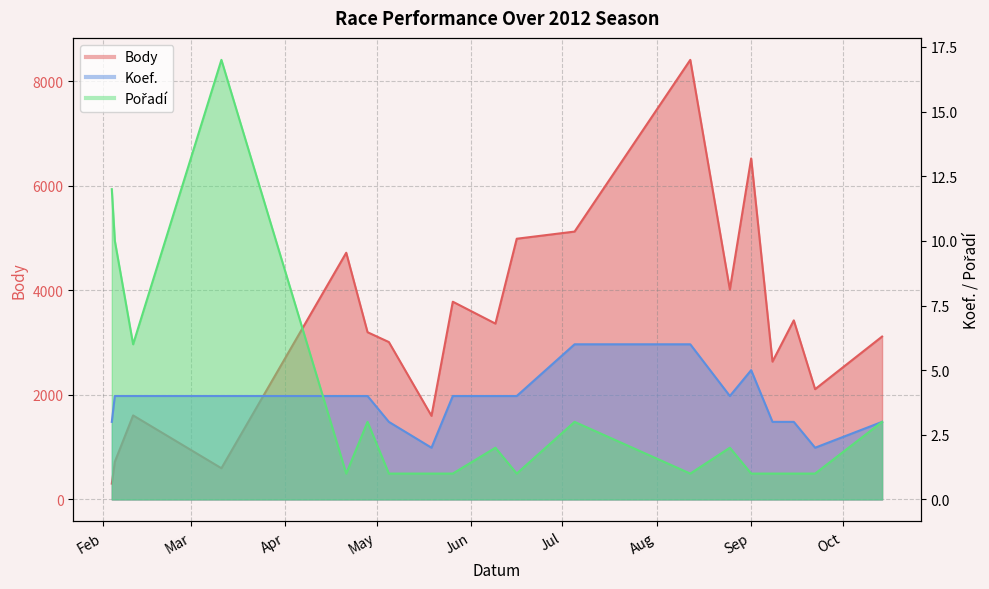

How many values in the Pořadí series exceed 1?

9